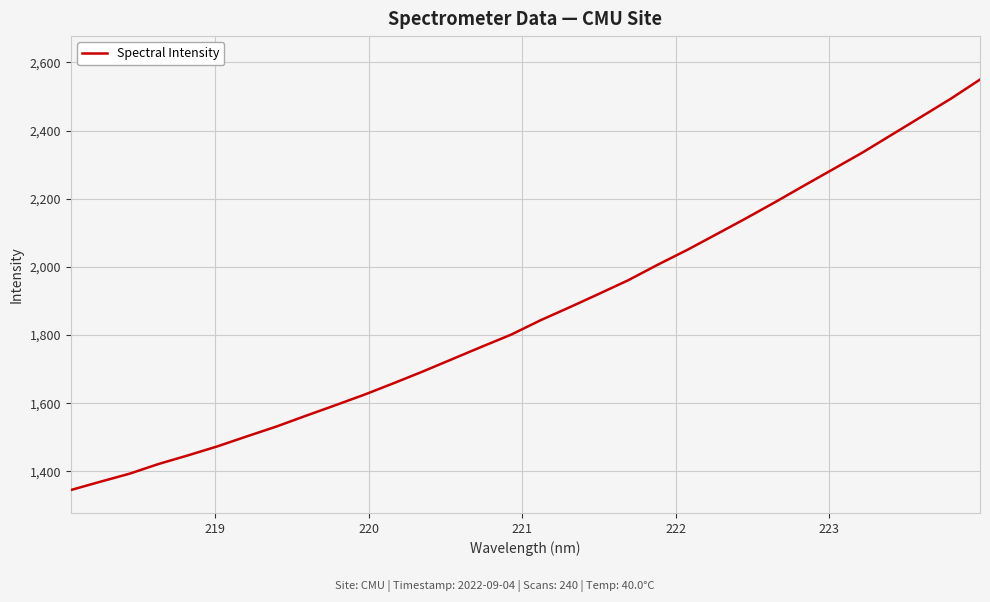

Reading right to left, what are all the values shown in this chart?

2549.7	2493.3	2440.8	2388.5	2336.2	2287.4	2238.8	2189.7	2141.9	2095.6	2049.6	2006.4	1961.1	1921.1	1881.7	1843.3	1801.2	1765.8	1729.7	1693.4	1658.9	1625.2	1593.8	1563.1	1531.6	1502.9	1473.8	1447.3	1422.1	1393.3	1369.7	1345.4